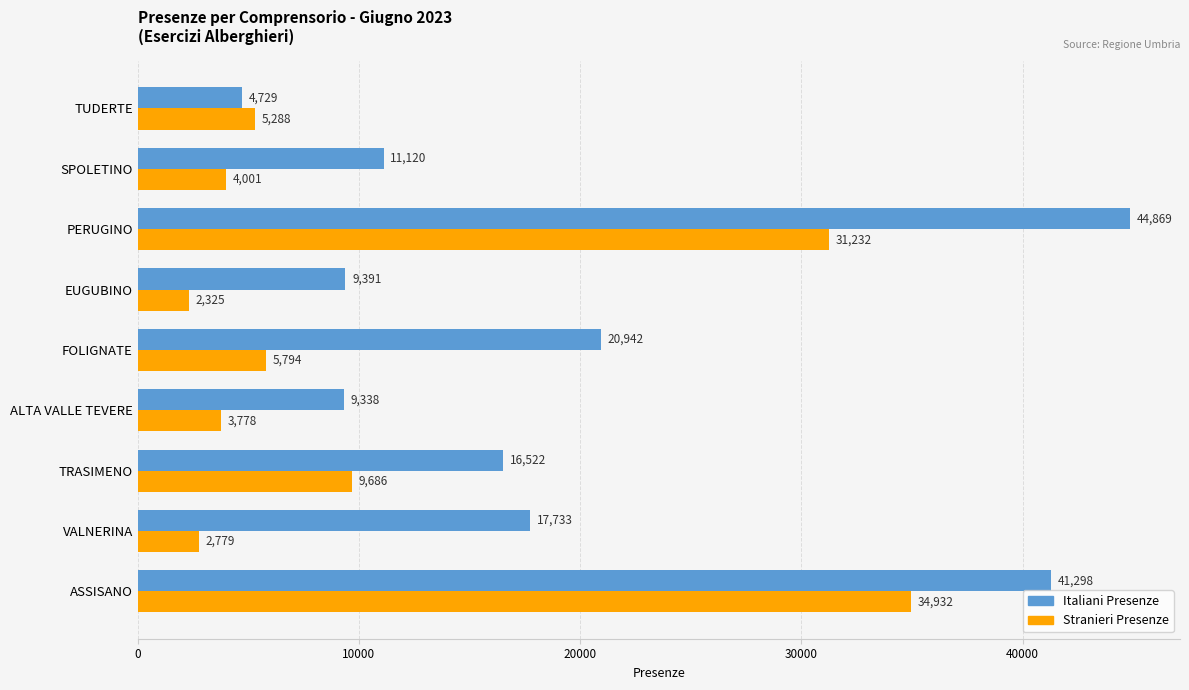

Where is Italiani Presenze nearest to the value 24799?

FOLIGNATE